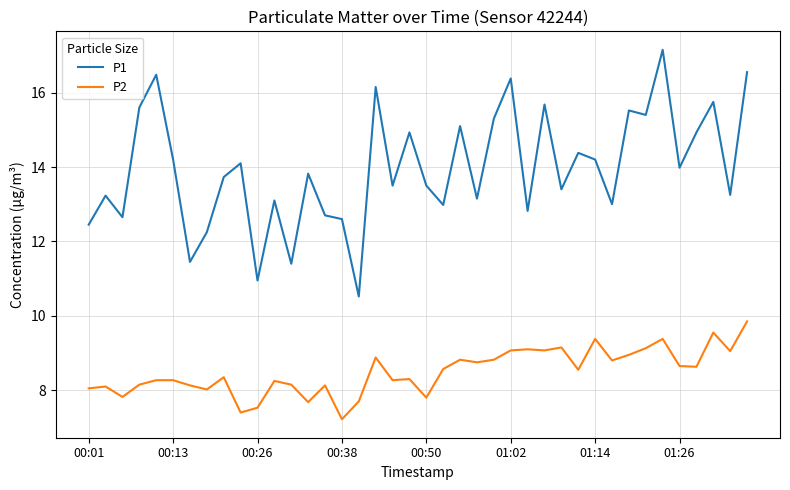

How many lines are shown in the chart?

2